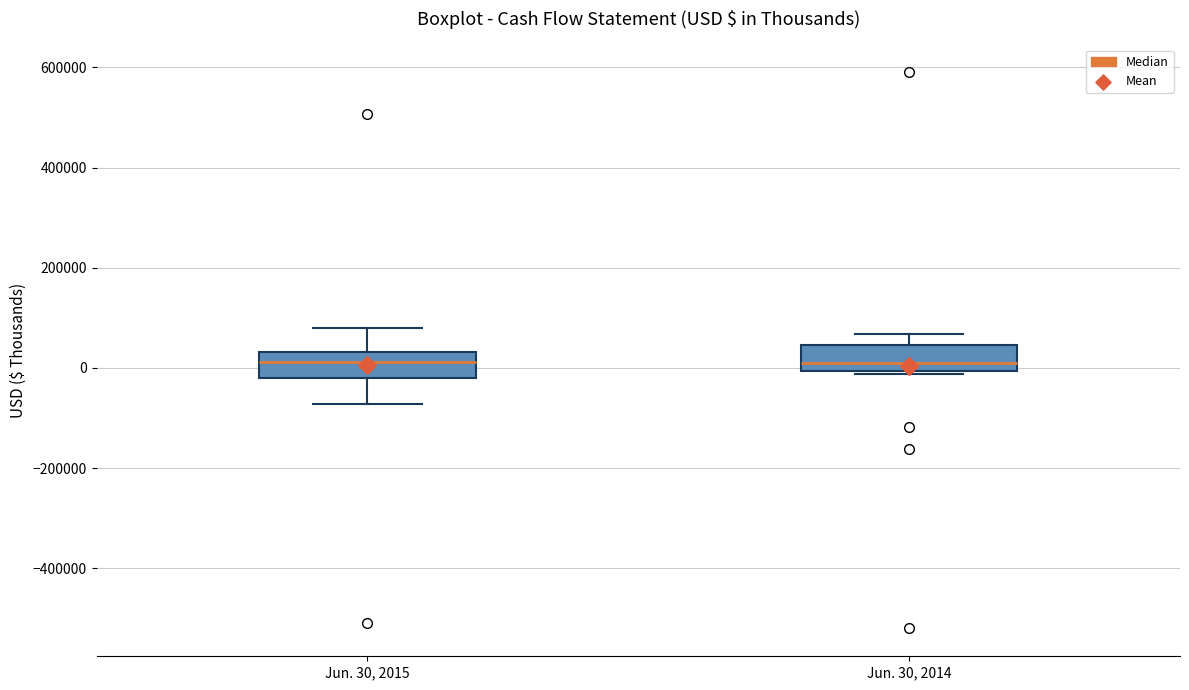

Reading left to right, transcribe this box plot: for each box, give where its median line is, the range the box spans, and where its two whiskers end, as read against the y-axis. The values are not printed on the chart, so give them approximately, as read against the axis.

Jun. 30, 2015: median 20000, box -20000 to 40000, whiskers -80000 to 80000
Jun. 30, 2014: median 0 (just above the box's lower edge), box 0 to 40000, whiskers -20000 to 60000